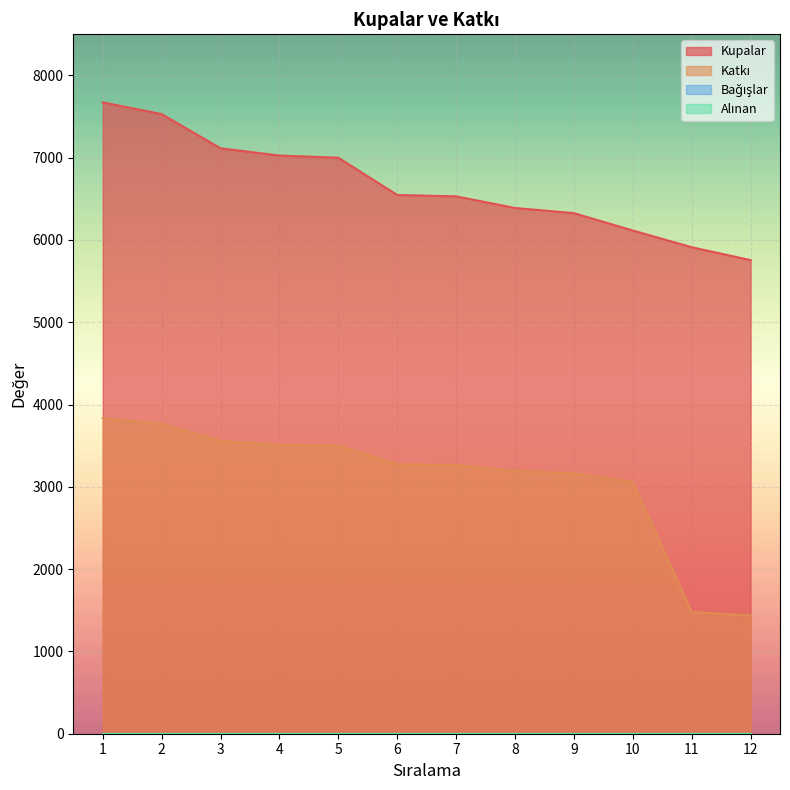

Is the value of Kupalar at 4 greater than the value of Katkı at 6?

Yes